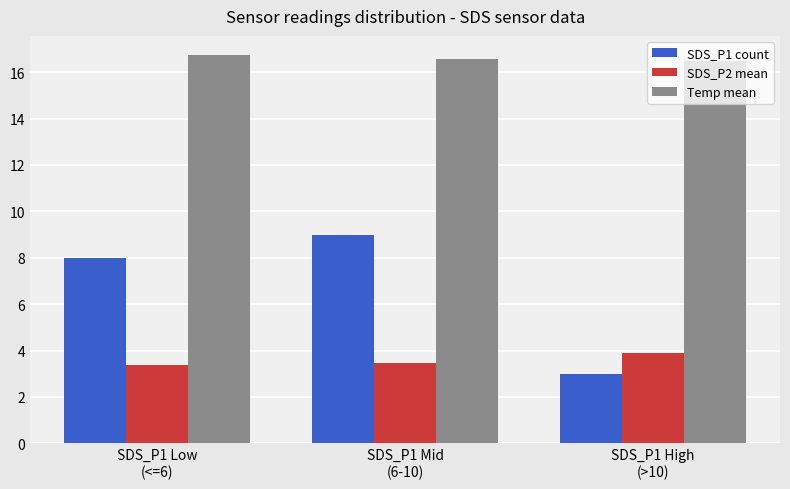

What is the label of the 3rd bar from the left?

SDS_P1 High
(>10)